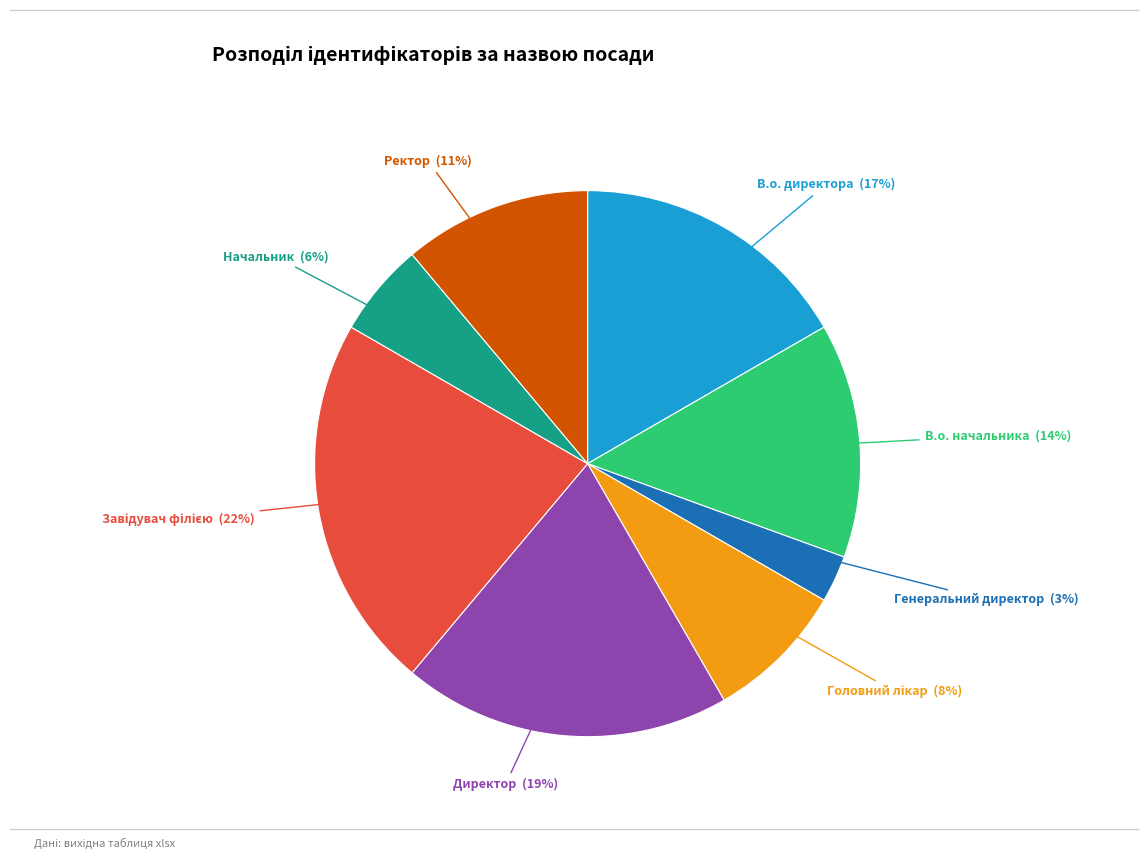

To the nearest percent, what is the difference between the largest and smallest slice percentages?

19%